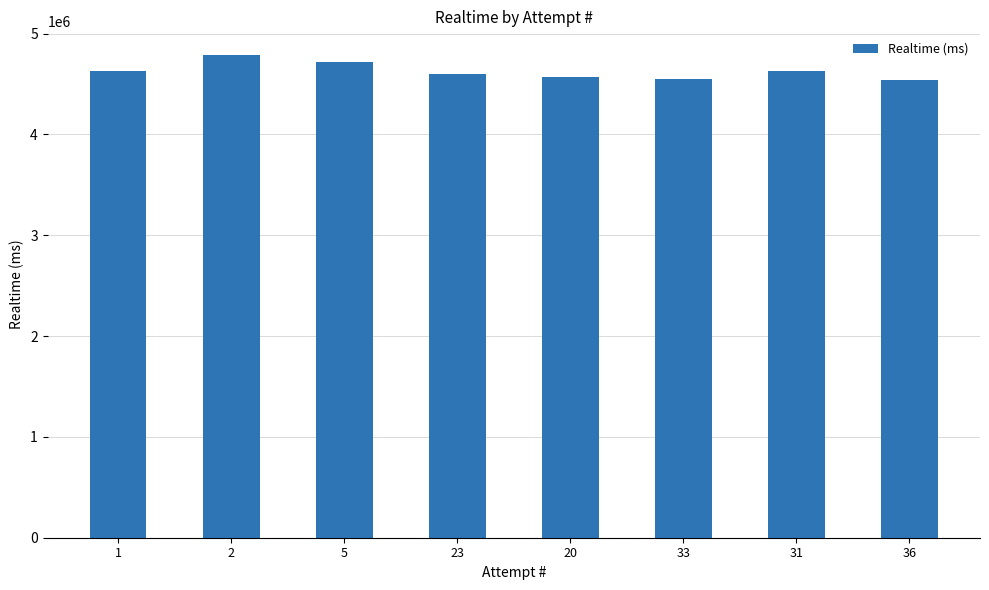

What is the difference between the maximum and minimum values?

242712